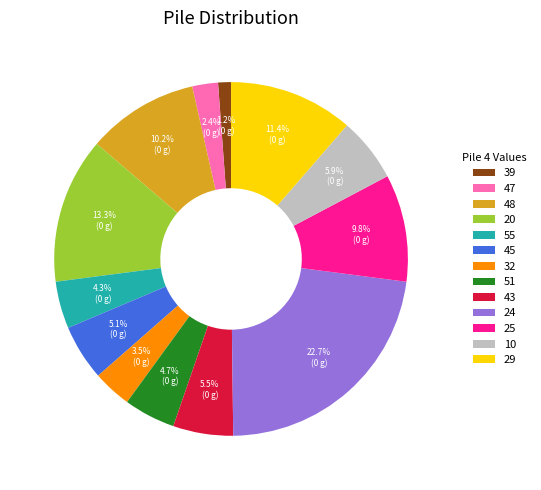

Is there a majority slice in this chart?

No